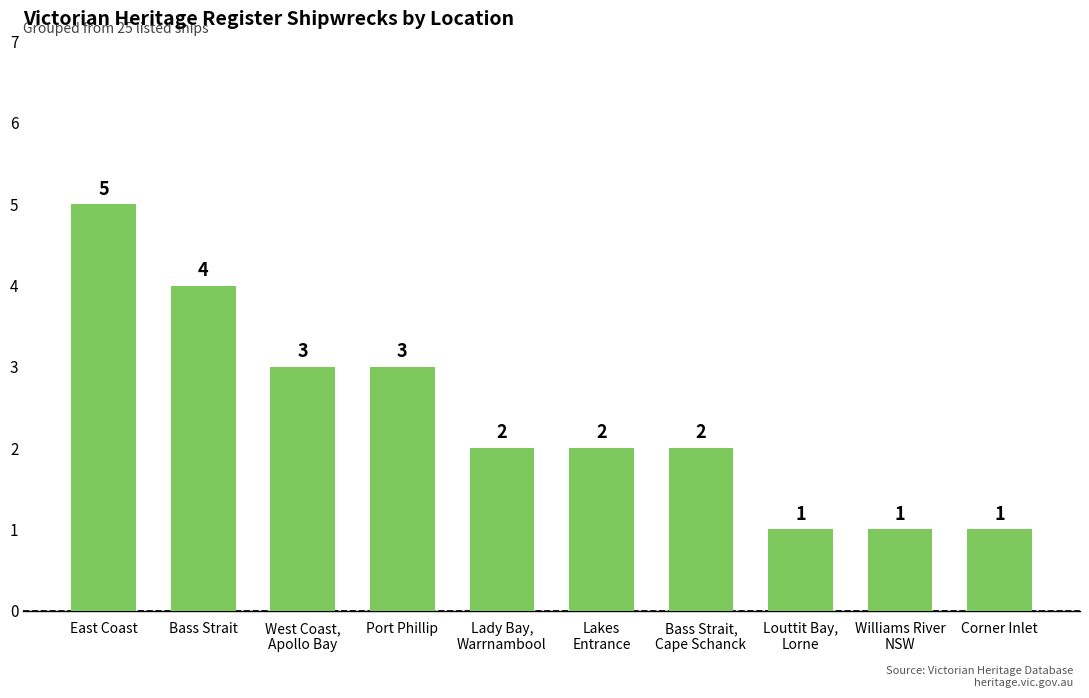

What is the average value?

2